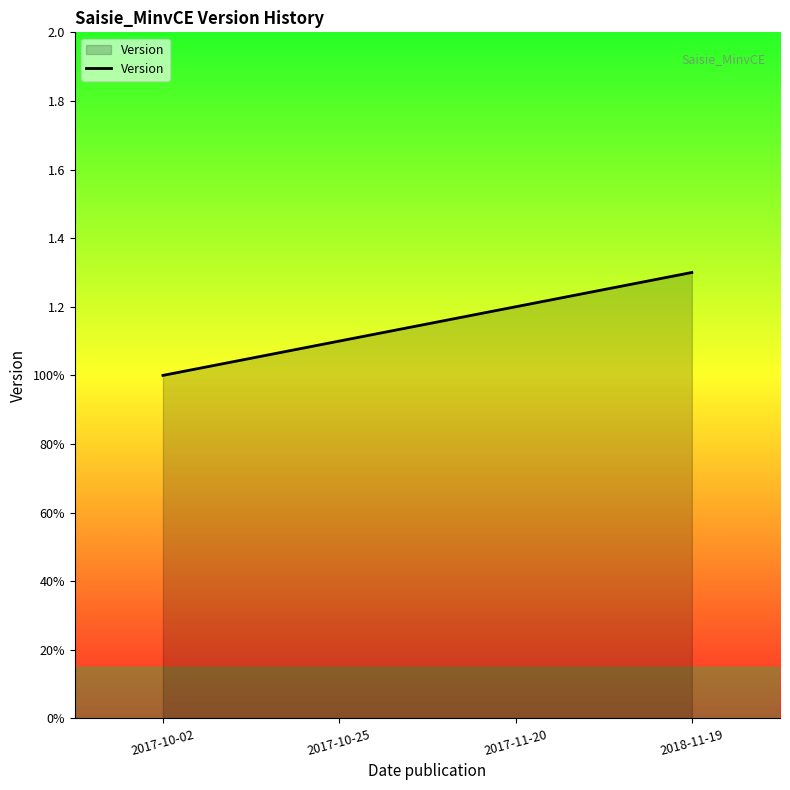

Which has a higher value, 2018-11-19 or 2017-10-02?

2018-11-19